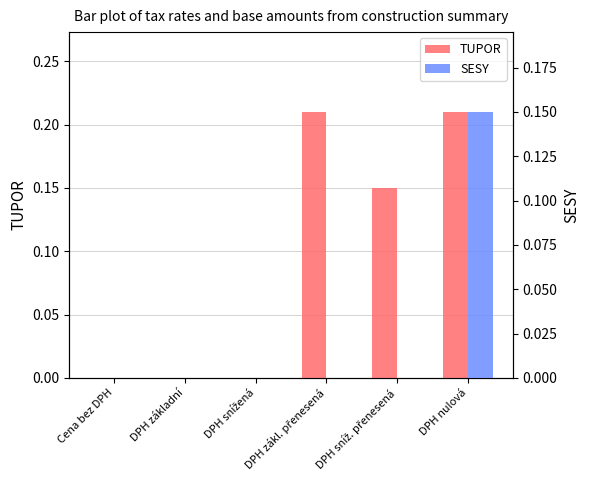

What is the average value of the TUPOR series?

0.1